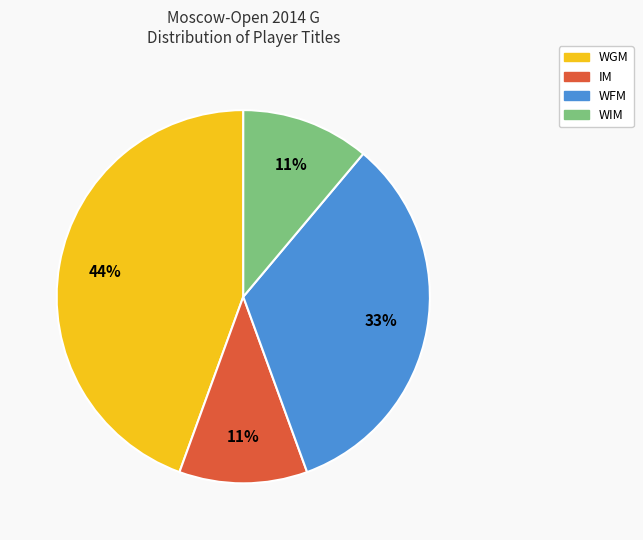

To the nearest percent, what portion does WFM represent?

33%